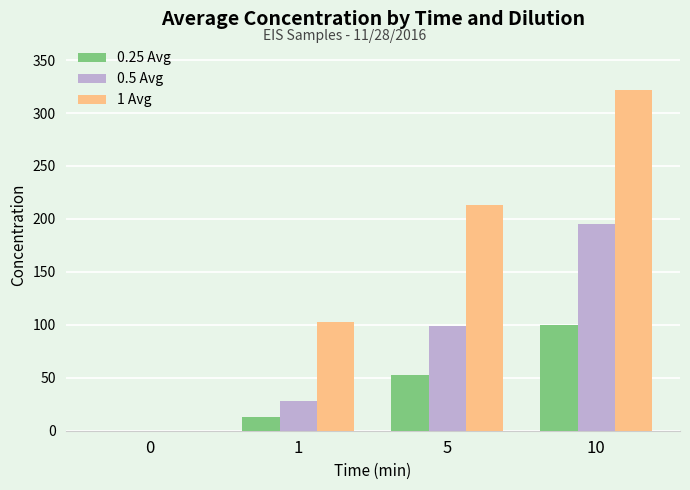

Reading left to right, transcribe all the data shown in this chart.

0.25 Avg: 0.0	13.0	52.7	100.2
0.5 Avg: 0.0	28.5	98.4	195.1
1 Avg: 0.0	102.6	212.9	321.7